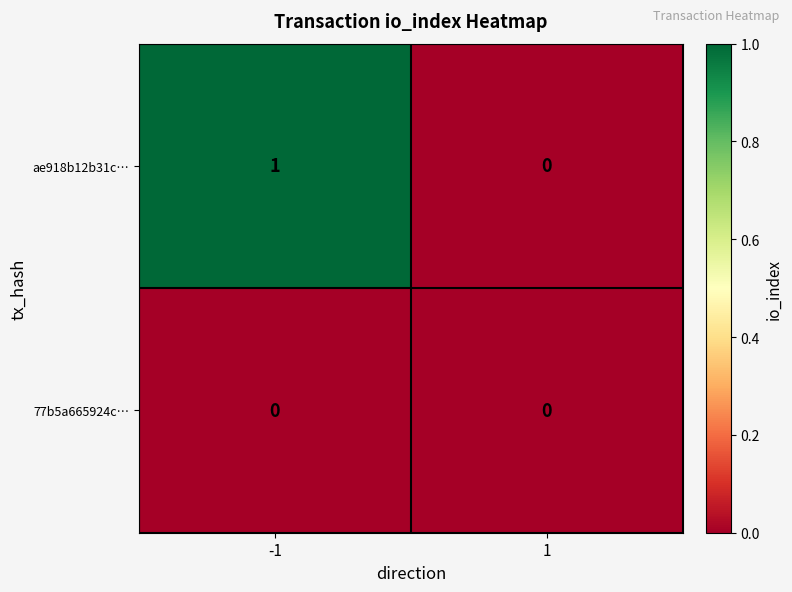

Count the number of categories in the chart.

2